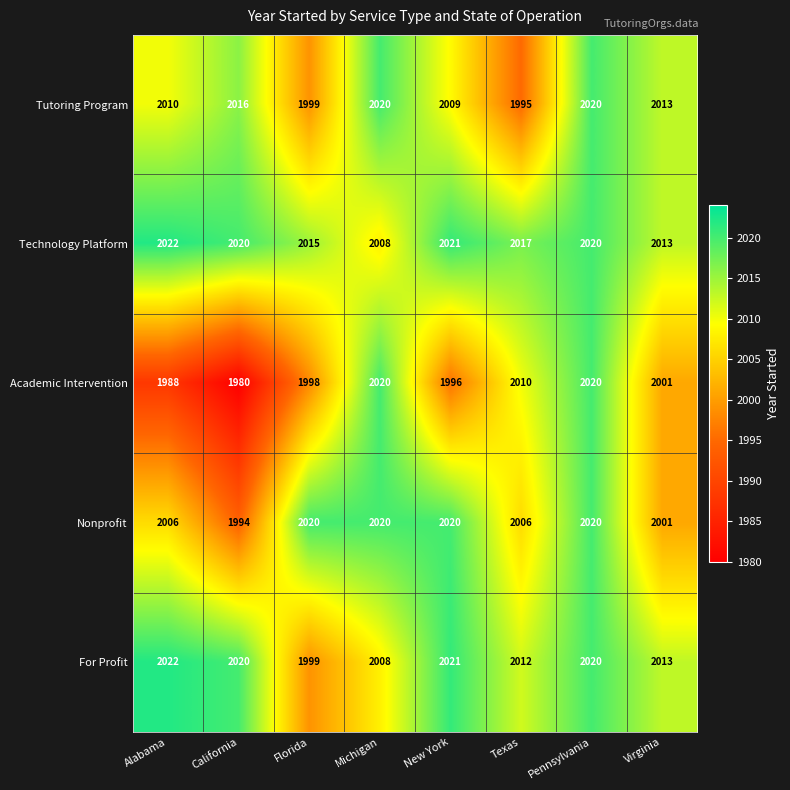

Where does the Tutoring Program series first go above 2013?

California